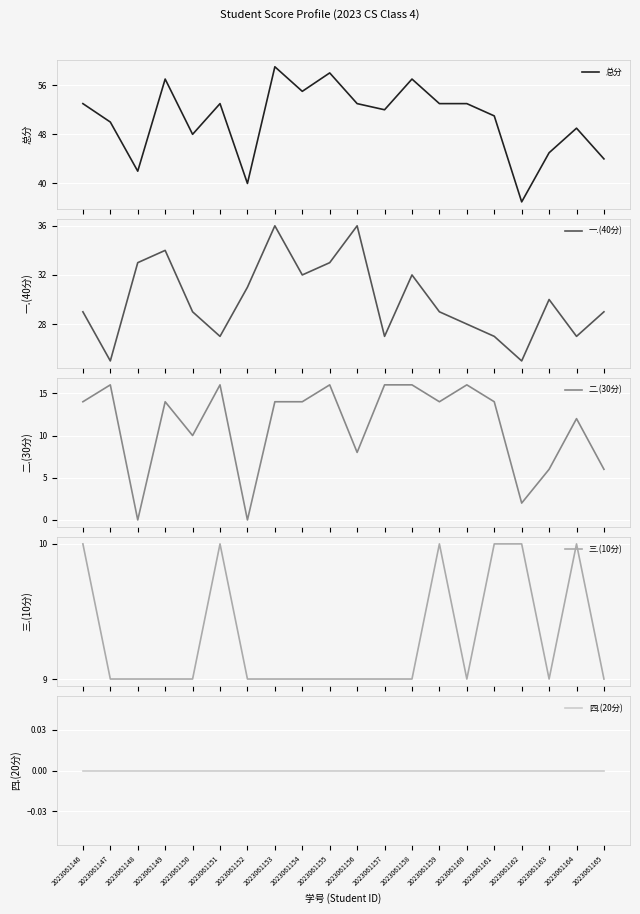

True or false: 一.(40分) and 二.(30分) cross at least once.

False